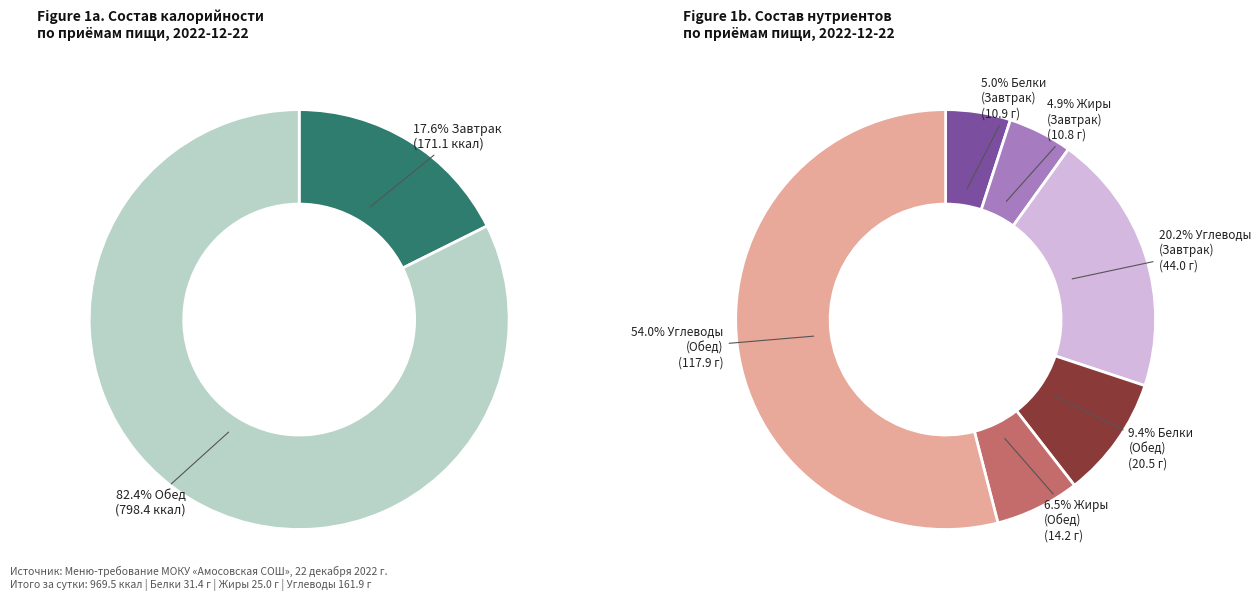

Is there any slice that represents more than half of the pie?

Yes